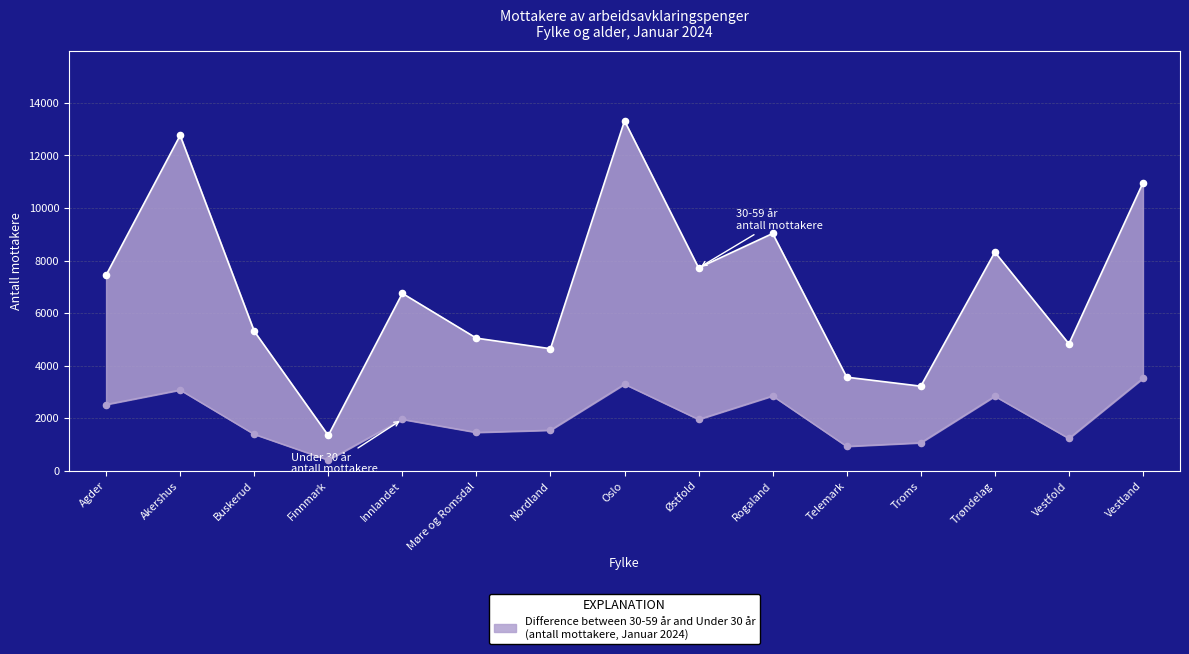

At which category is the sum across all series the highest?

Oslo